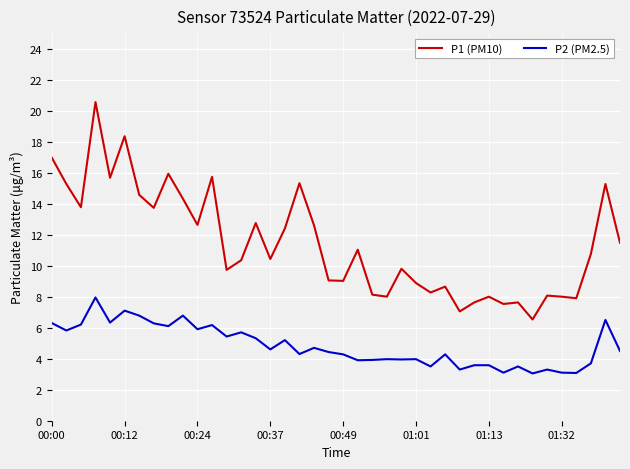

Which series has the largest total across all categories?

P1 (PM10)